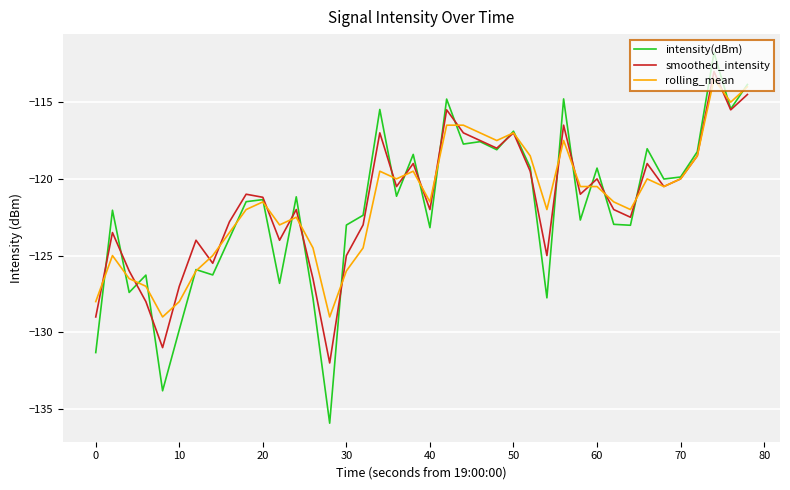

Which series has the widest spread of values?

intensity(dBm)